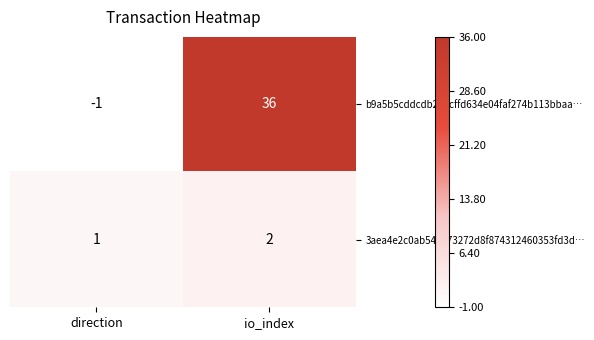

Which series has the widest spread of values?

b9a5b5cddcdb28acffd634e04faf274b113bbaa…